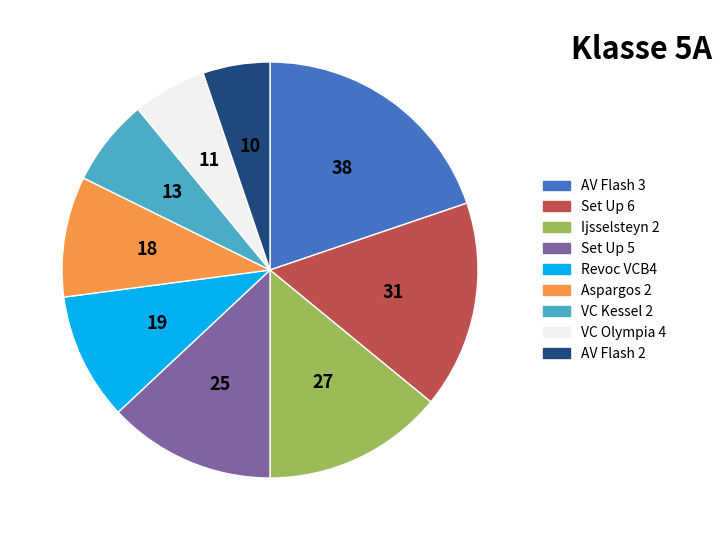

How many slices are in this pie chart?

9